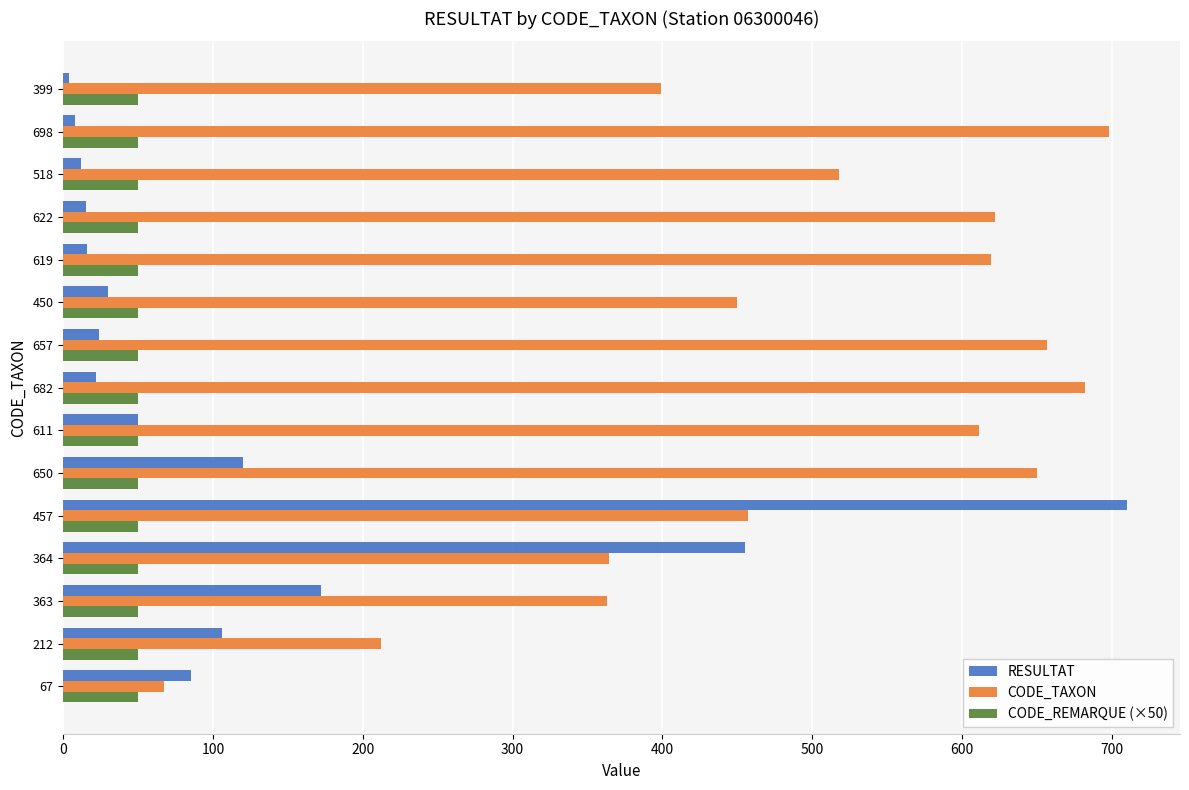

Between 650 and 611, which series saw the biggest shift?

RESULTAT